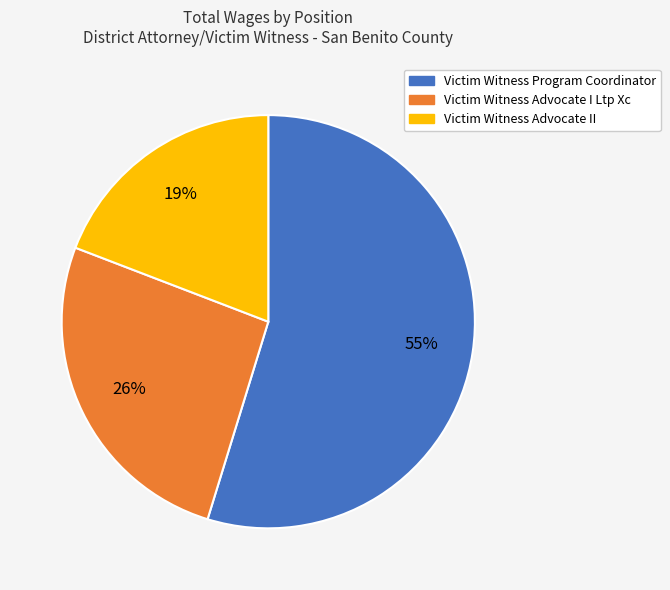

What is the ratio of the value at Victim Witness Advocate I Ltp Xc to the value at Victim Witness Program Coordinator?

0.5